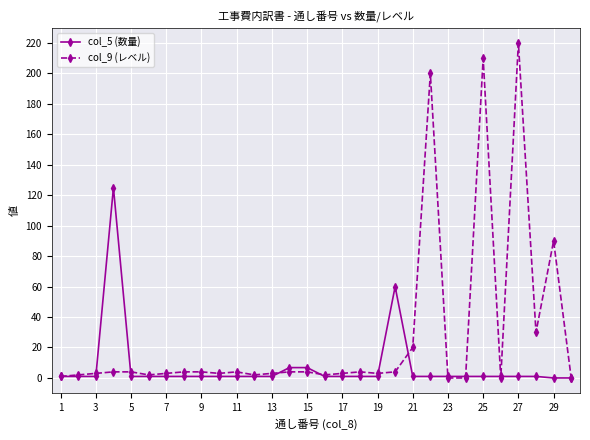

List the series in order of their overall mean, highest first.

col_9 (レベル), col_5 (数量)